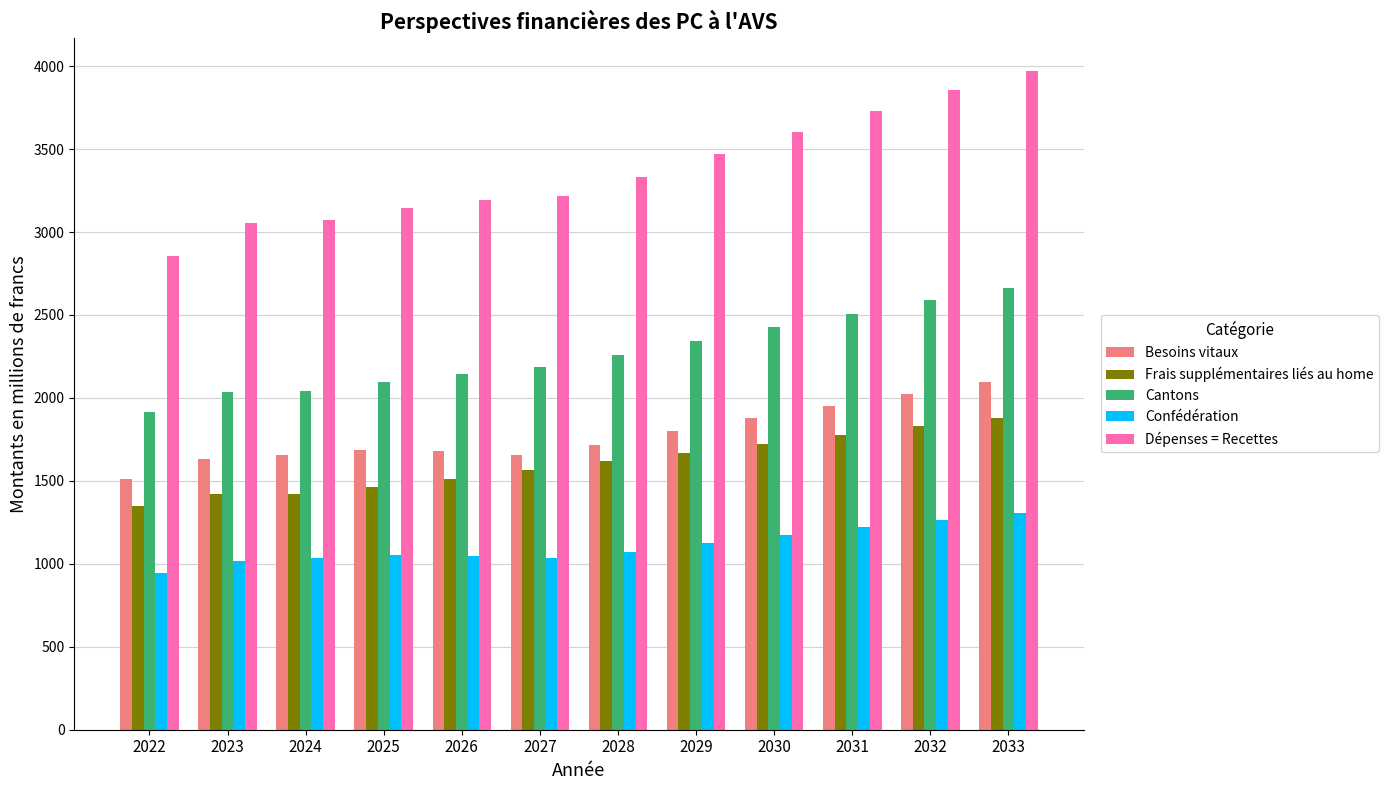

What is the minimum value shown in the chart?

943